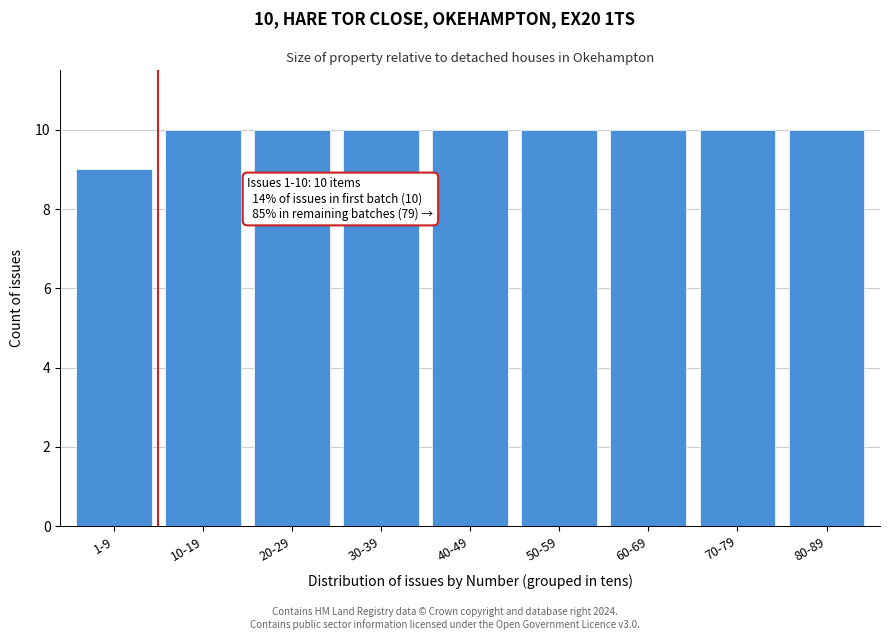

Reading right to left, what are all the values shown in this chart?

10	10	10	10	10	10	10	10	9